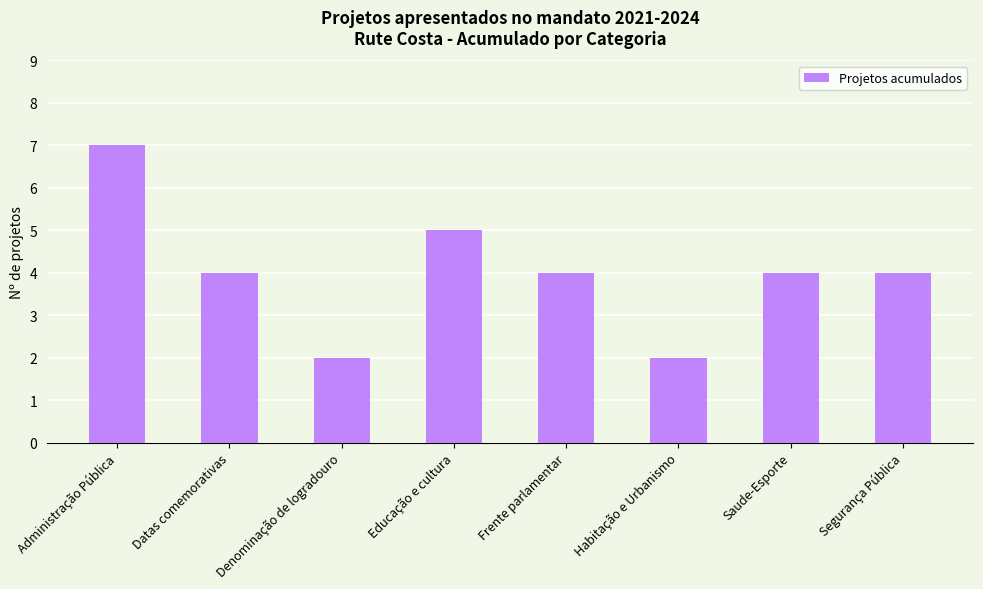

What is the difference between the values at Habitação e Urbanismo and Segurança Pública?

2